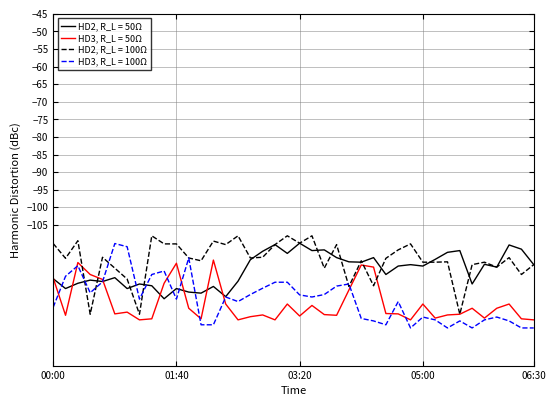

What is the maximum value shown in the chart?

-108.1